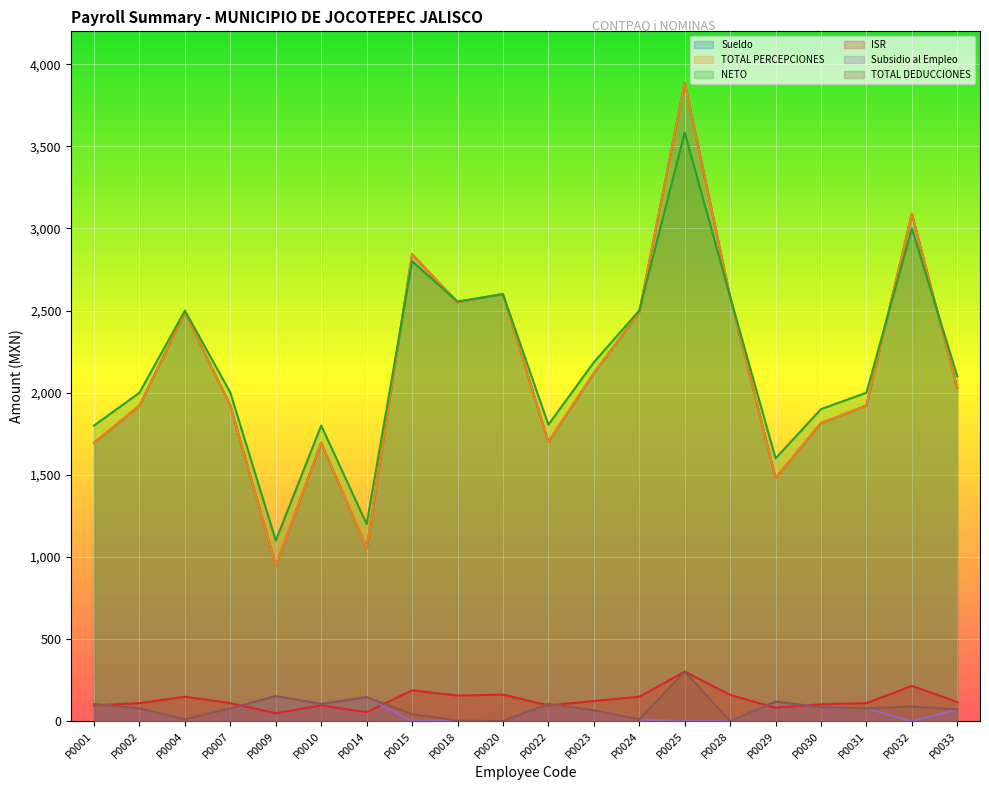

Does the chart display data point markers on the line(s)?

No